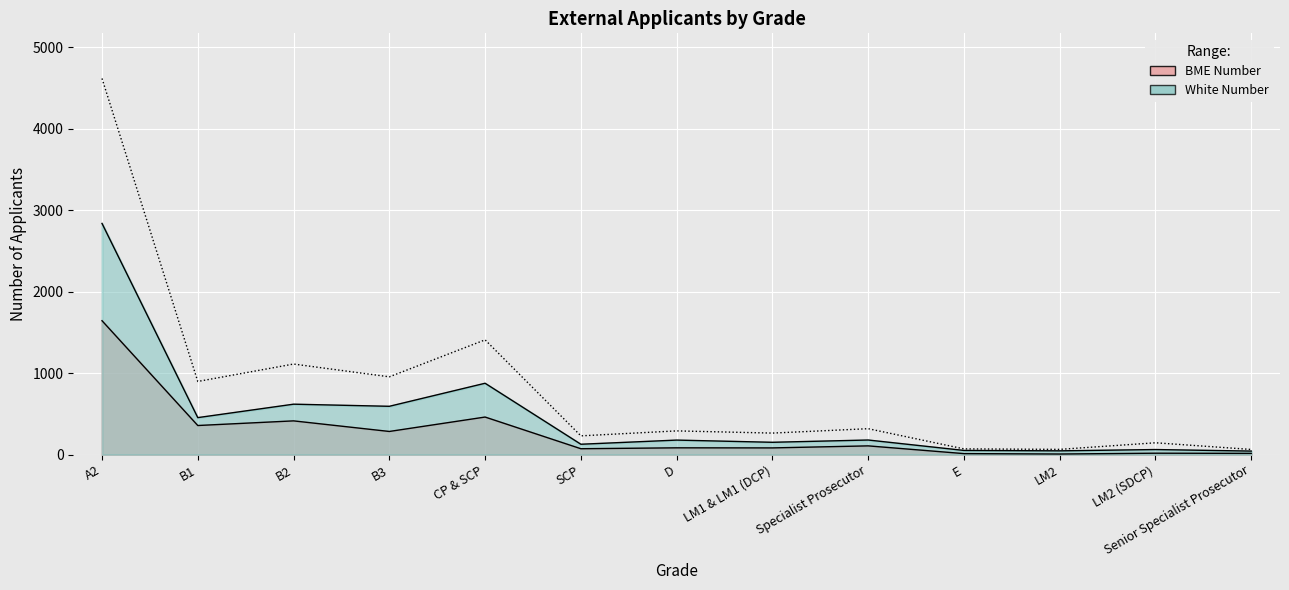

How many interior local valleys does the BME Number series have?

5